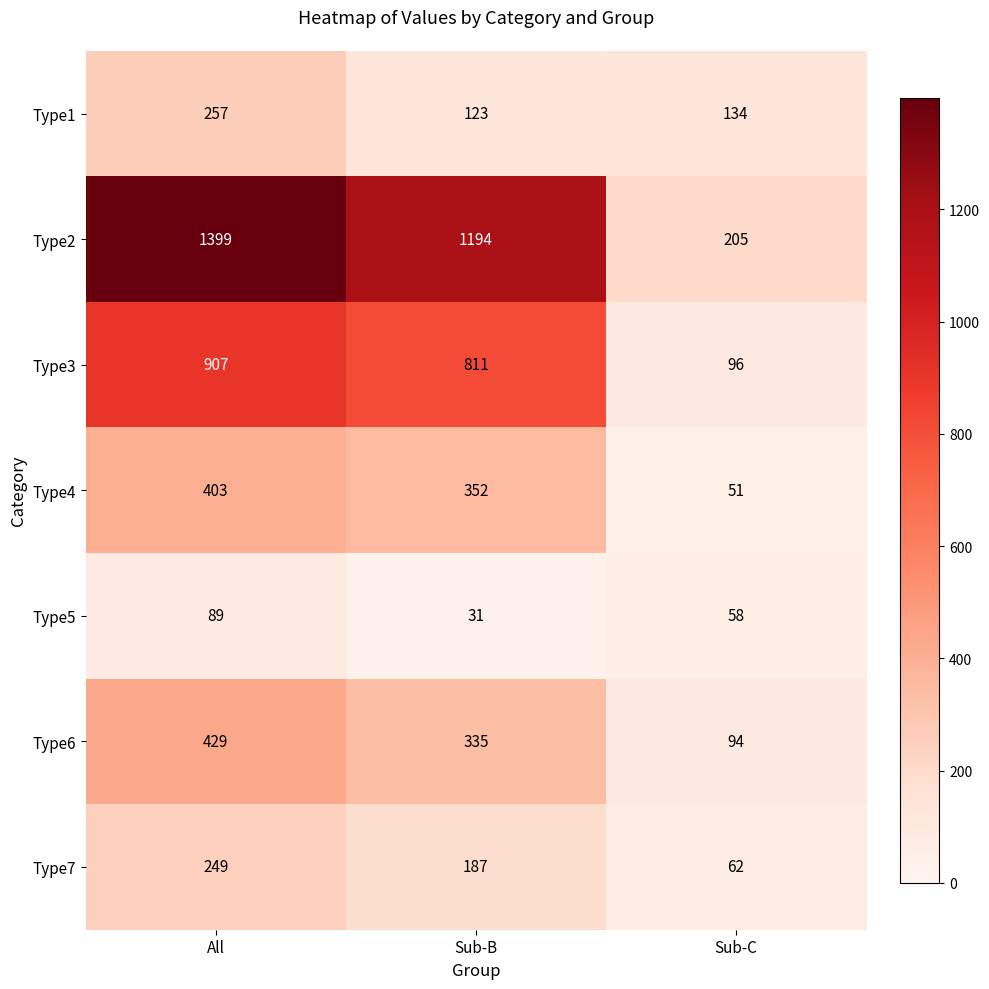

How many distinct data groups are displayed?

7